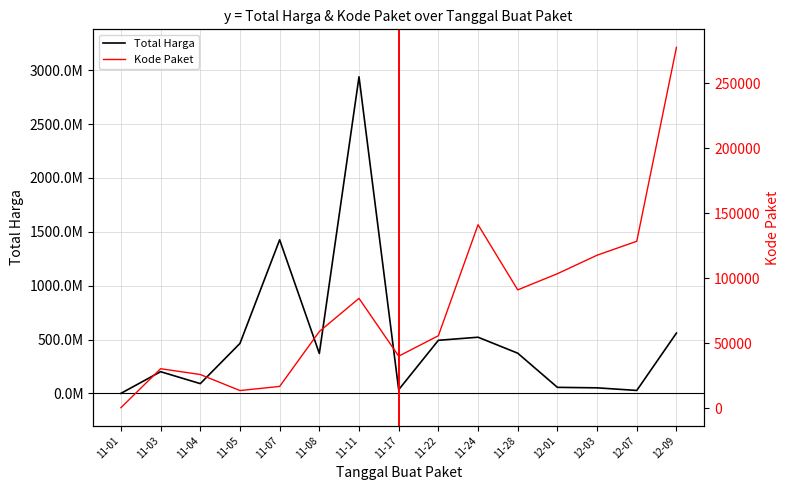

Which label corresponds to the largest value in the chart?

11-11